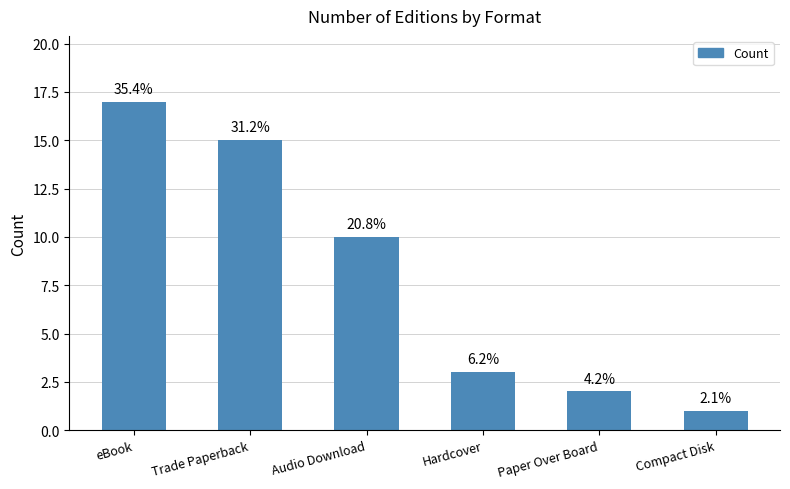

True or false: the data shows 2 at Paper Over Board.

True